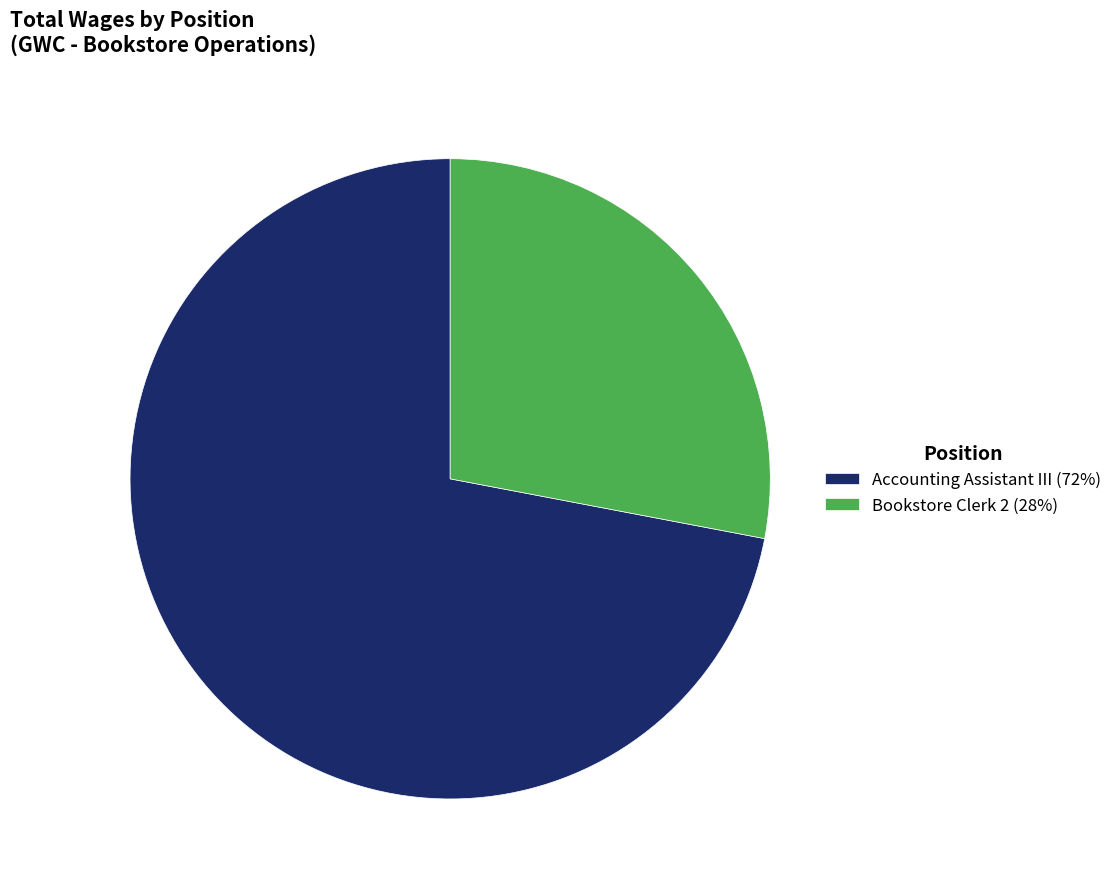

Is the sum of Bookstore Clerk 2 (28%) and Accounting Assistant III (72%) greater than half?

Yes